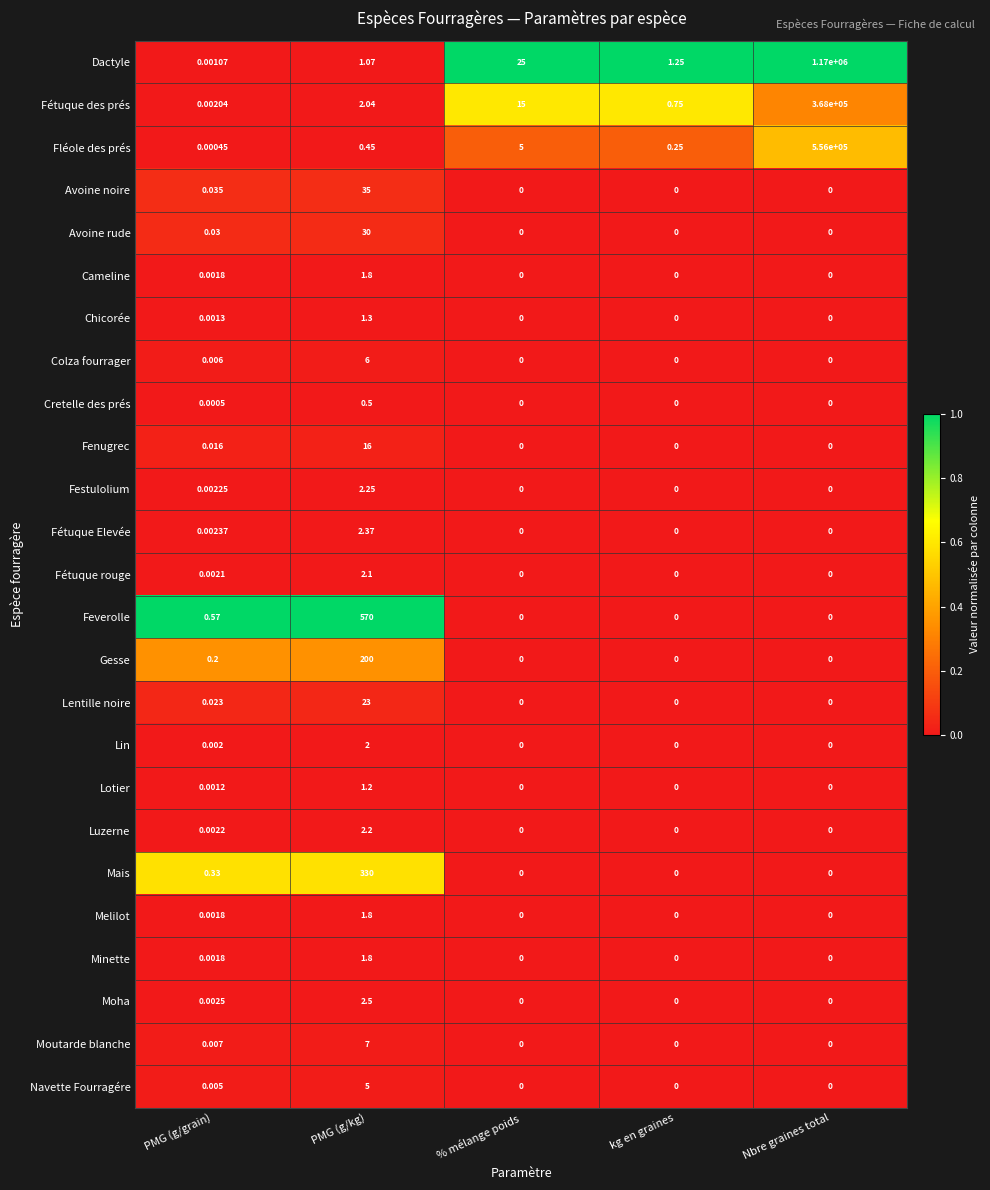

At which category does the chart reach its peak across all series?

Nbre graines total